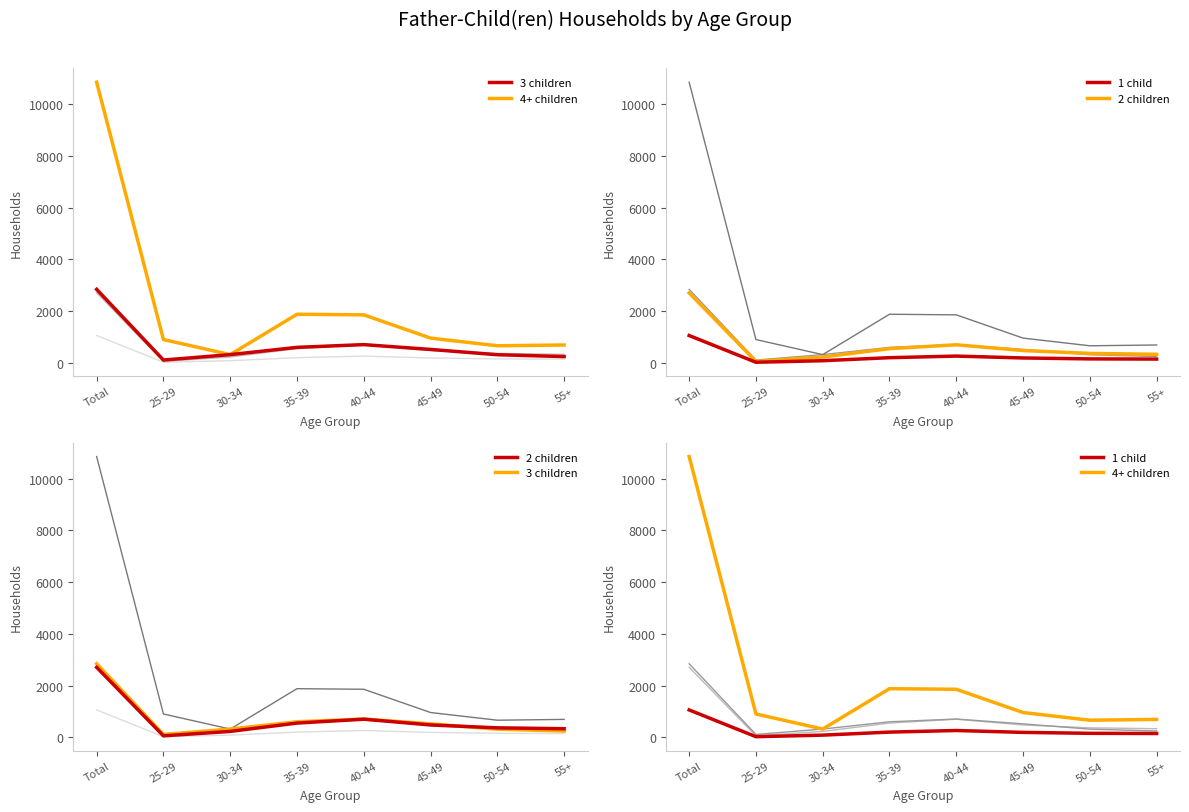

What position from the left is 35-39?

4